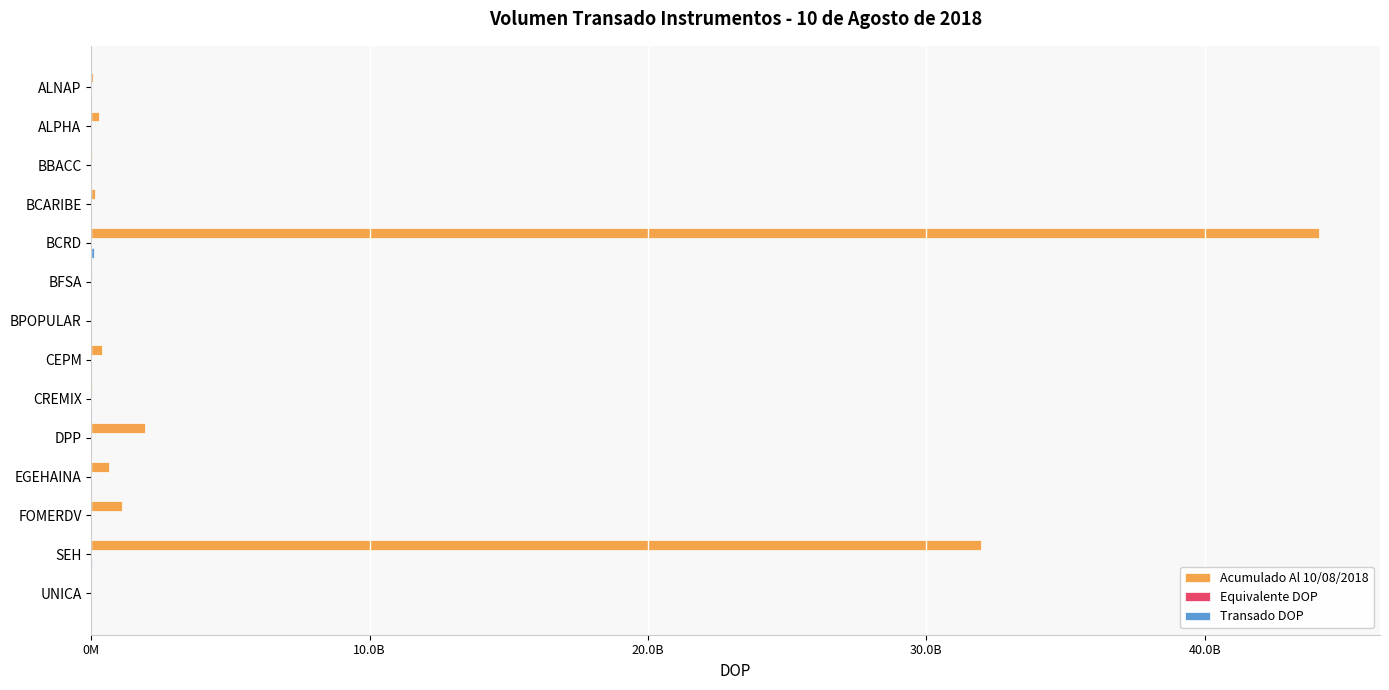

List the series in order of their peak value, highest first.

Acumulado Al 10/08/2018, Transado DOP, Equivalente DOP